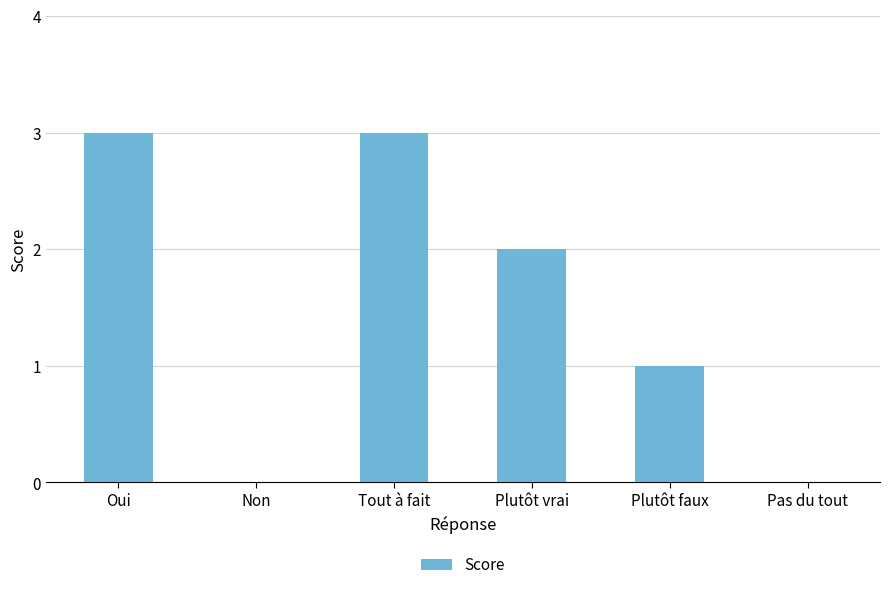

Are the bars grouped side by side (vs. stacked)?

No